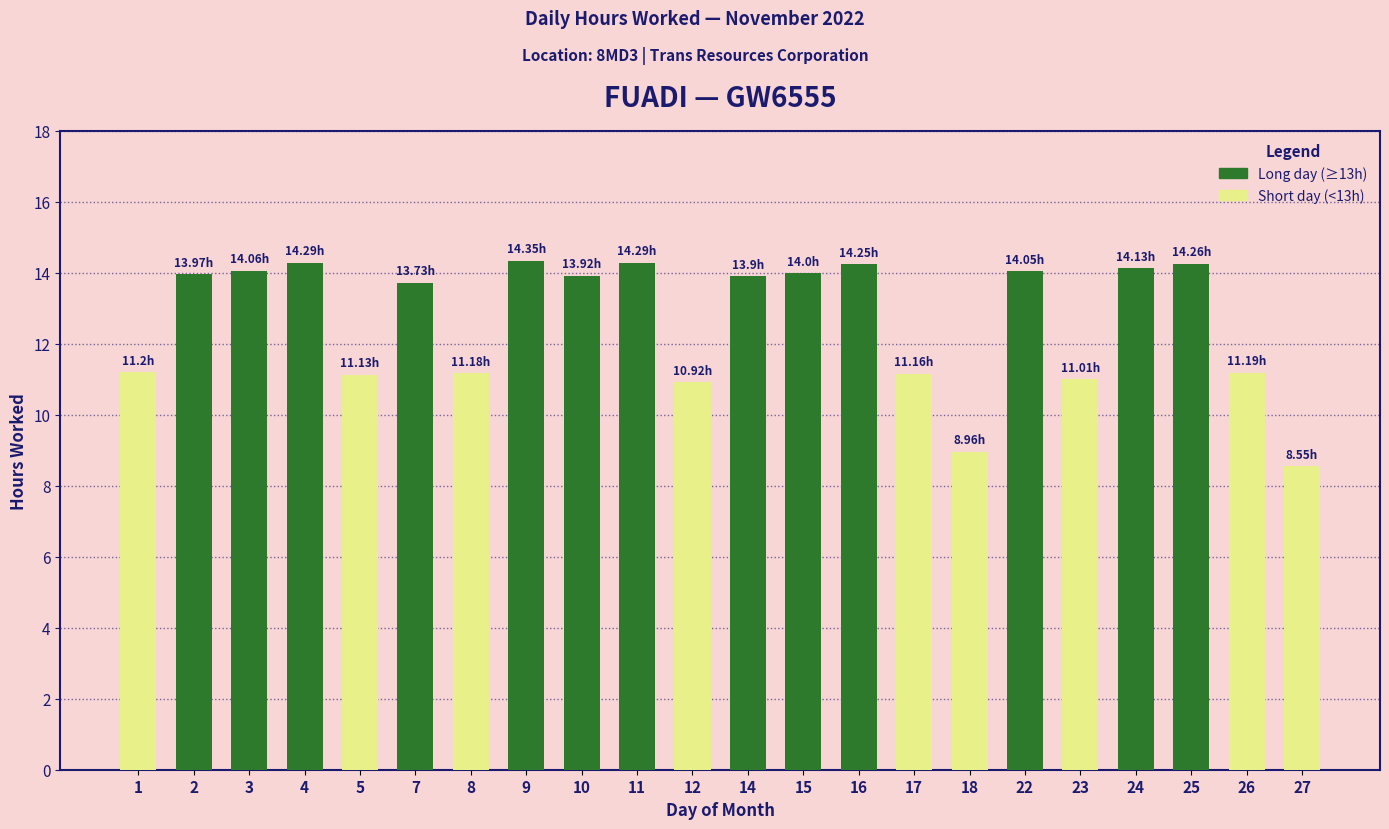

Does the chart contain any negative values?

No